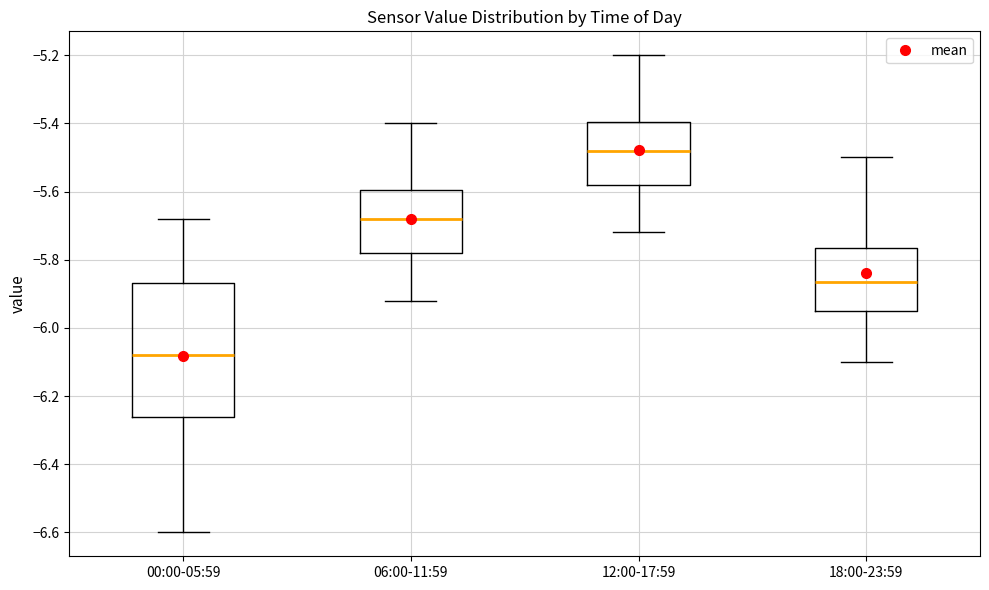

Where is the upper edge of the box for 18:00-23:59 on the y-axis? The values are not printed on the chart, so give them approximately, as read against the axis.

-5.76